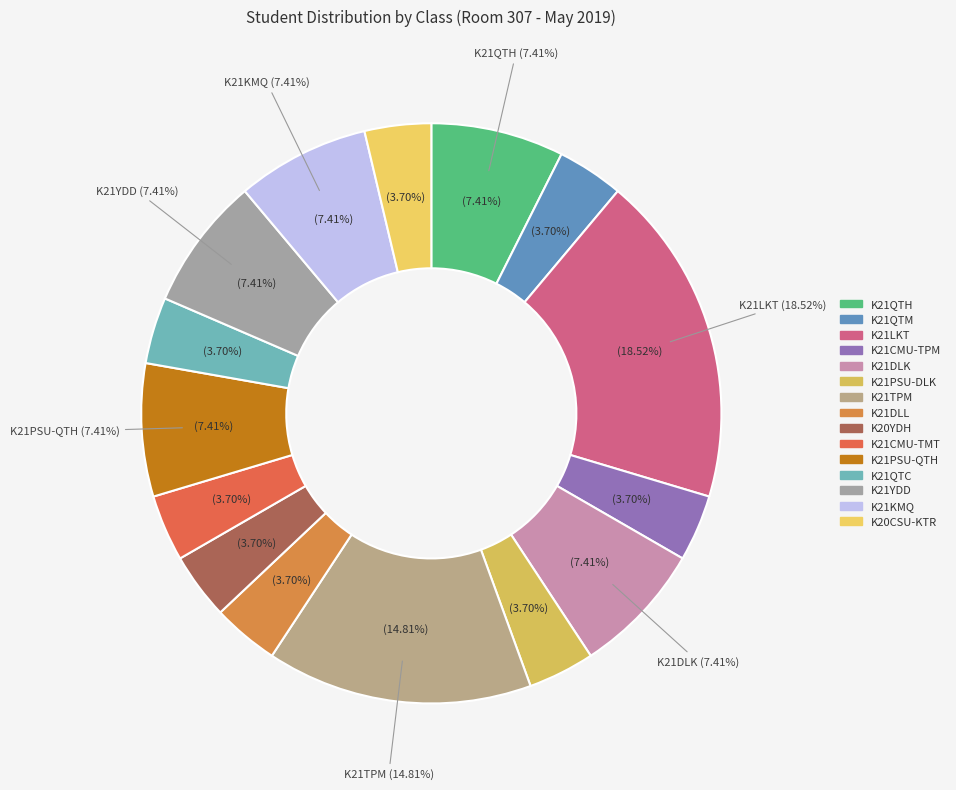

The K21PSU-QTH slice represents 19% of the pie. True or false?

False